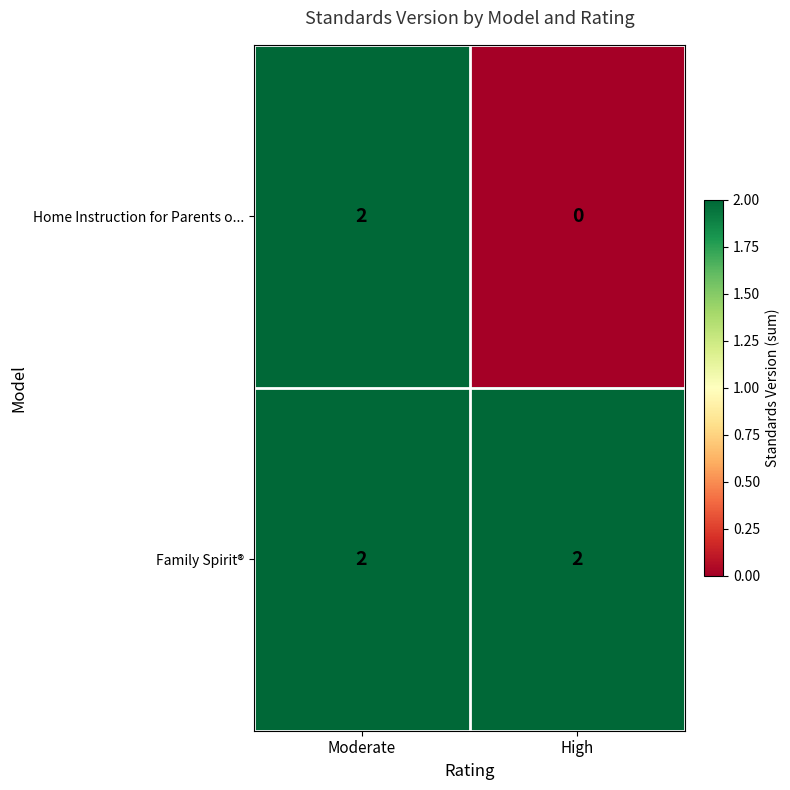

At High, list the series in order from largest to smallest.

Family Spirit®, Home Instruction for Parents o...